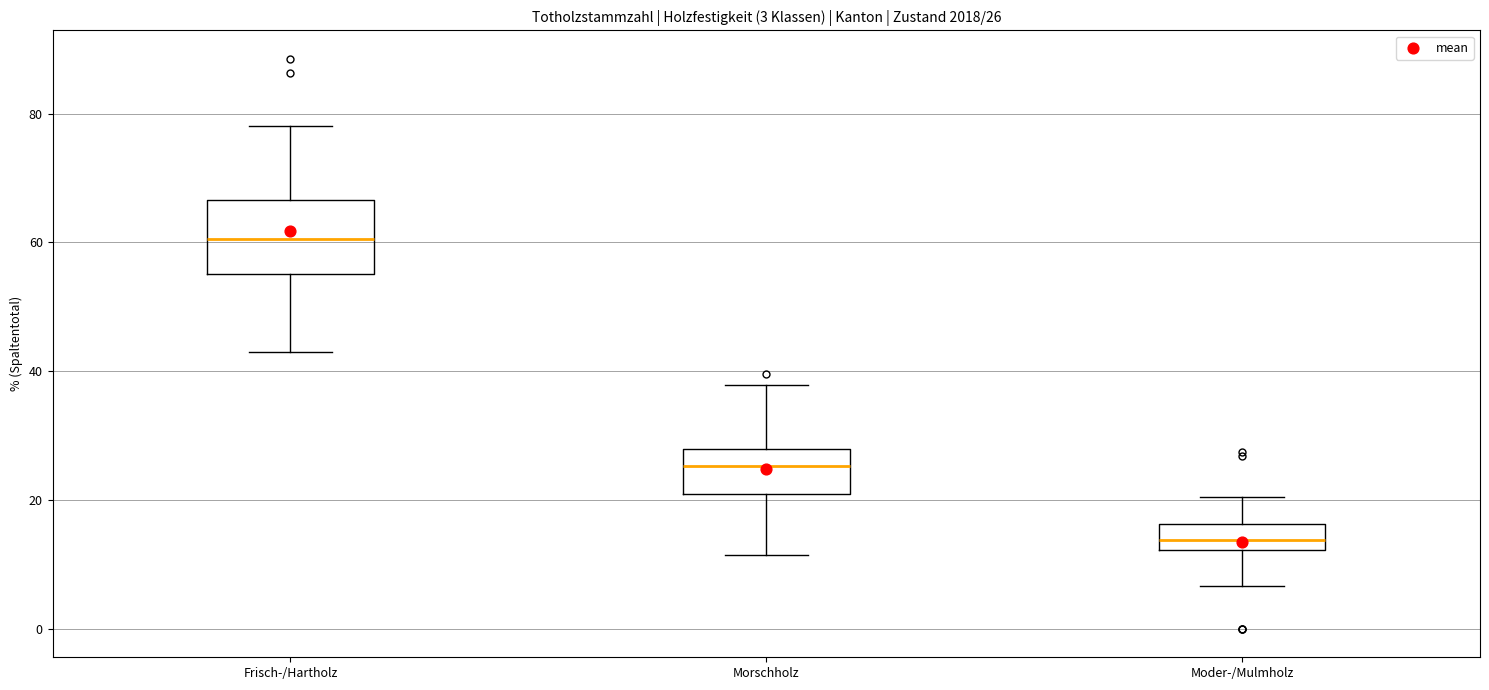

Which box's median line is the lowest?

Moder-/Mulmholz